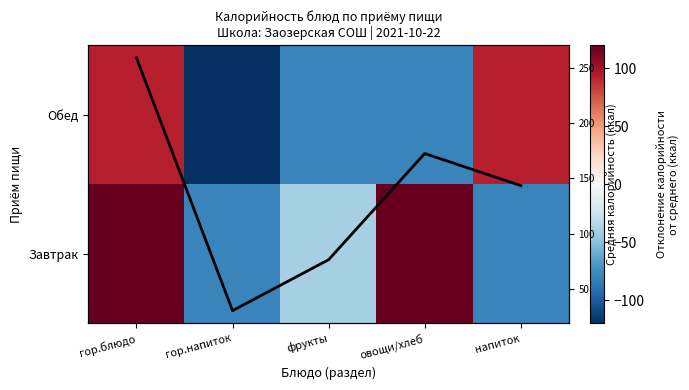

Rank the categories by Завтрак value from lowest to highest.

гор.напиток, напиток, фрукты, гор.блюдо, овощи/хлеб